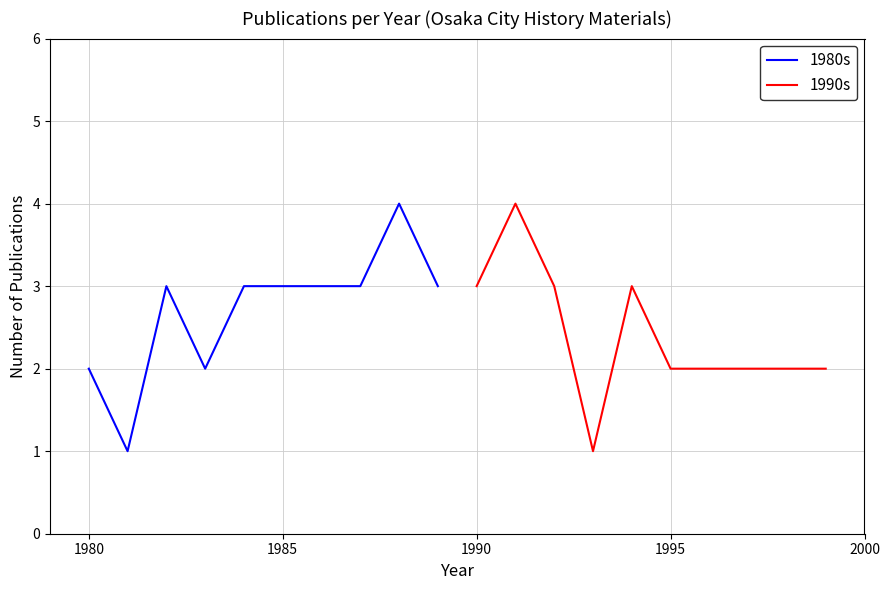

In 1990s, how many points are lower than both neighbors (excluding endpoints)?

1